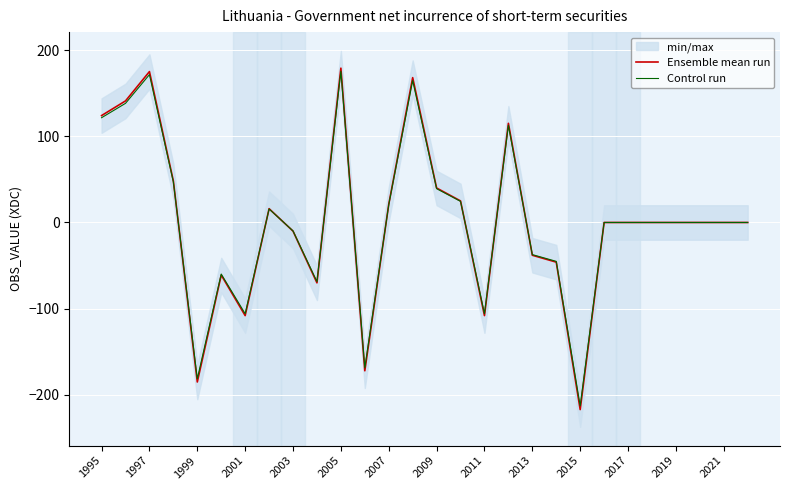

What is the smallest value displayed?

-217.0